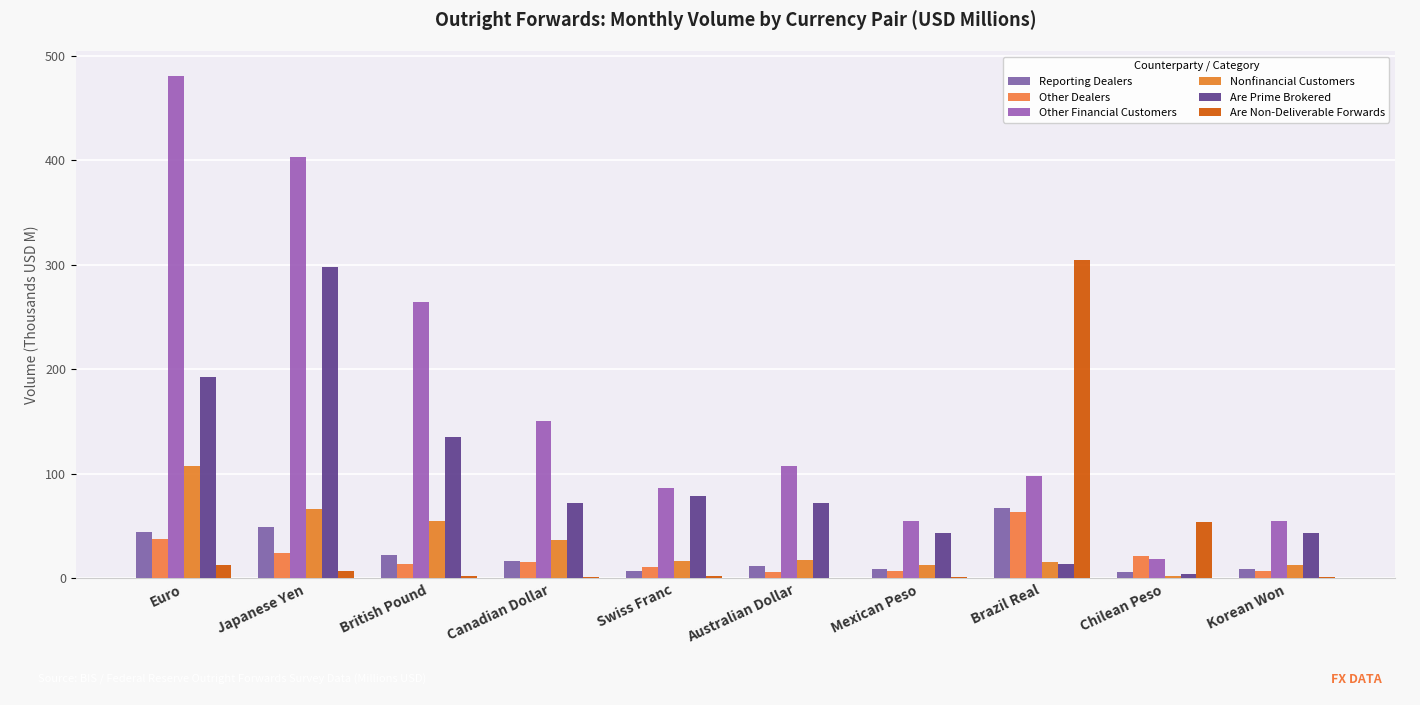

How many groups of bars are there?

10